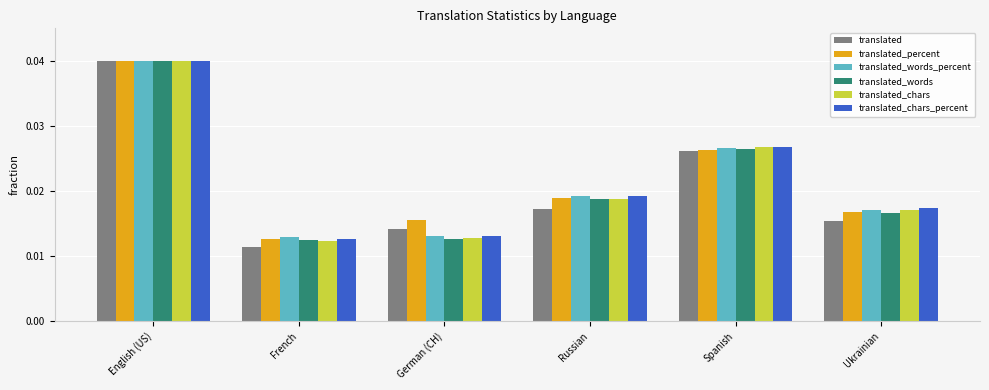

Which series has the largest range (max minus min)?

translated